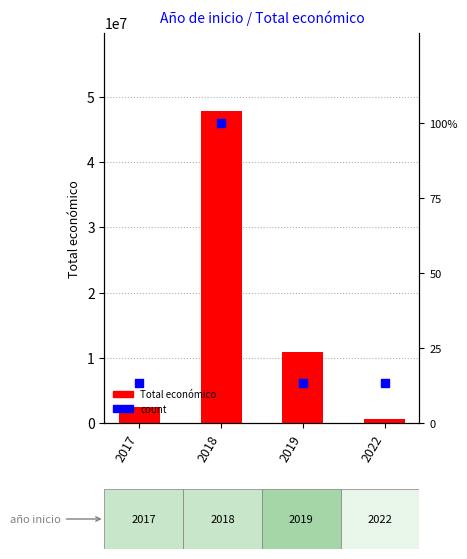

Is the value of count at 2017 greater than the value of Total económico at 2022?

No